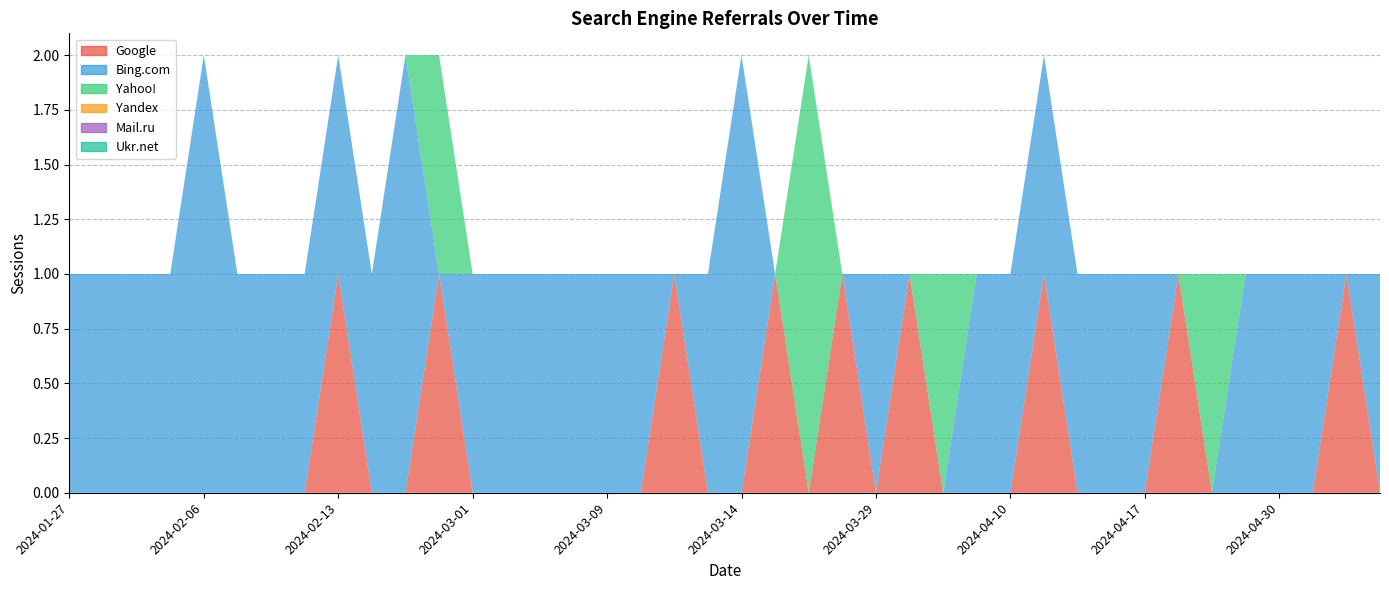

How many categories are shown in the chart?

40